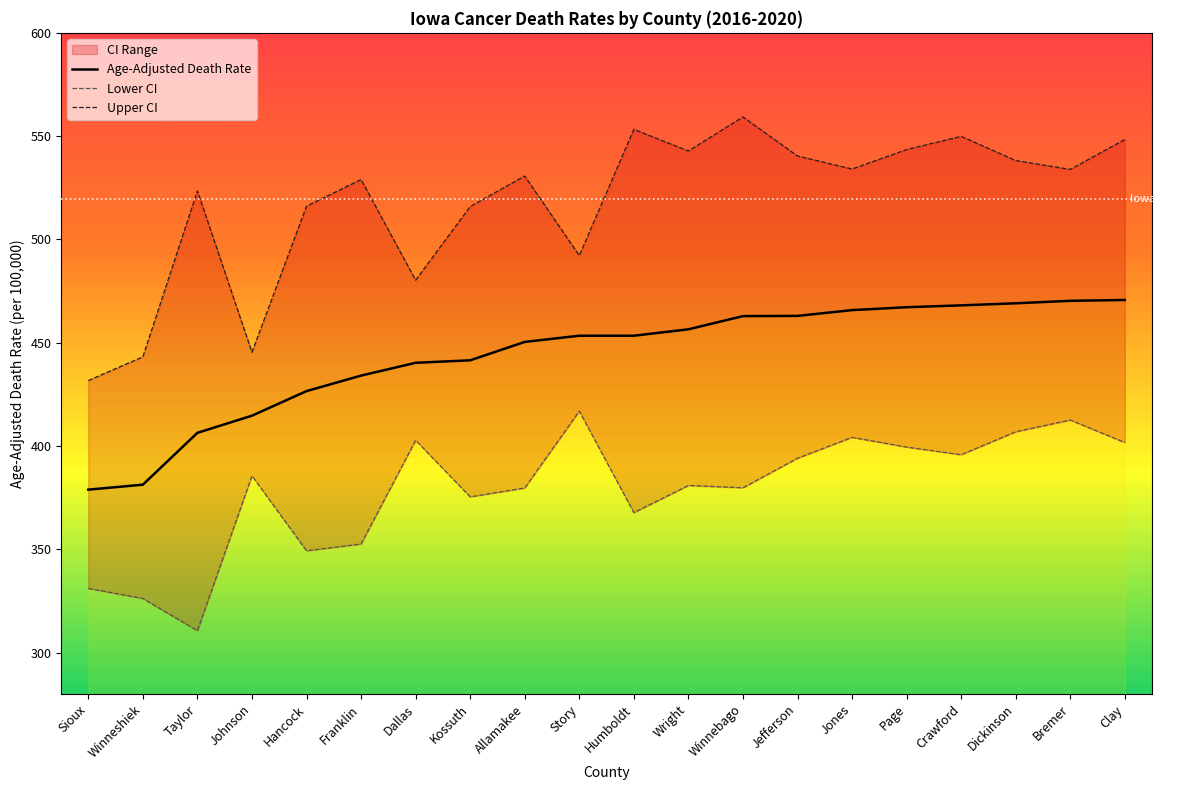

Which category has the lowest value in the Age-Adjusted Death Rate series?

Sioux